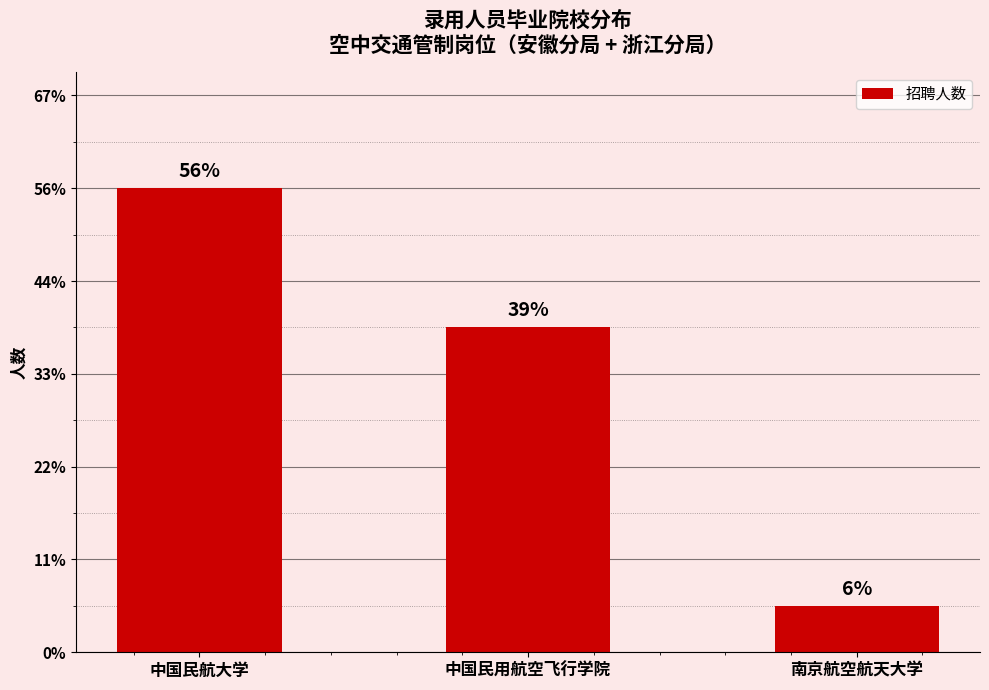

Are the bars horizontal?

No